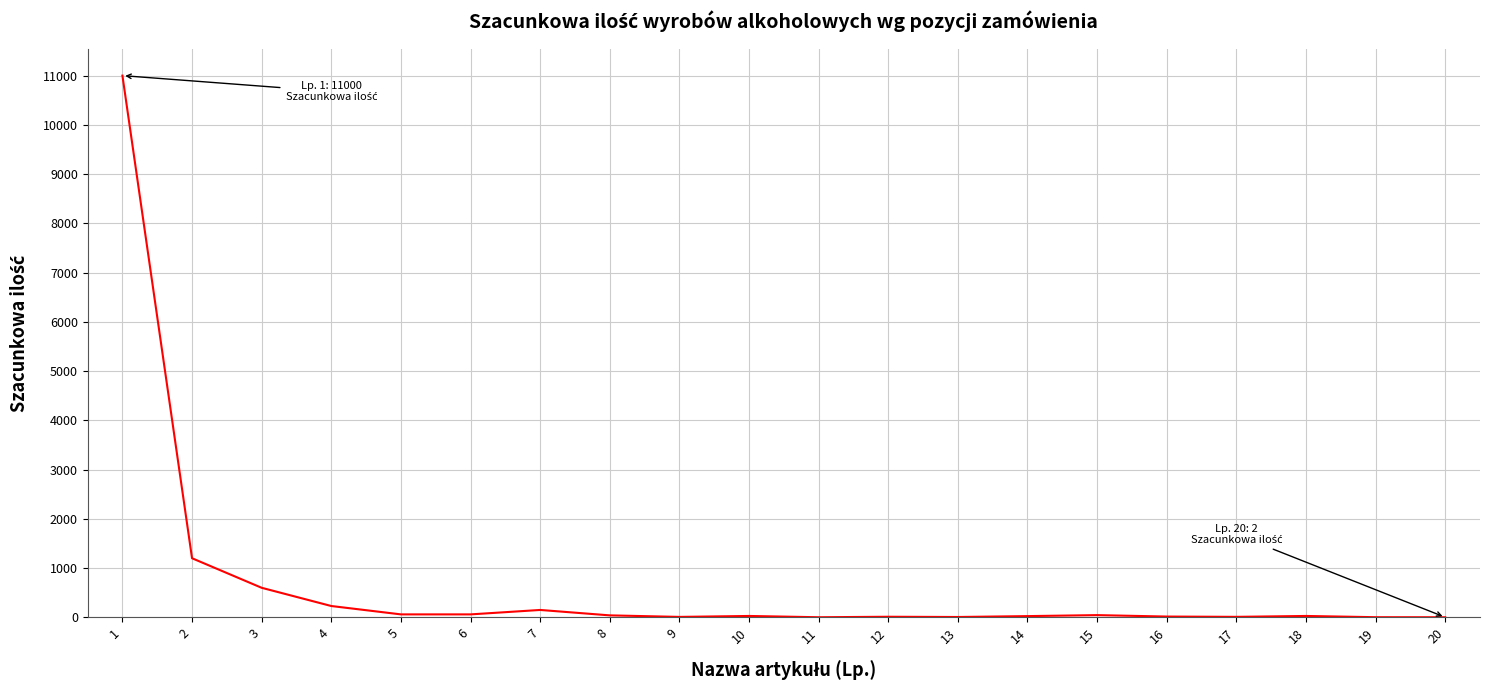

What is the difference between the maximum and minimum values?

10998